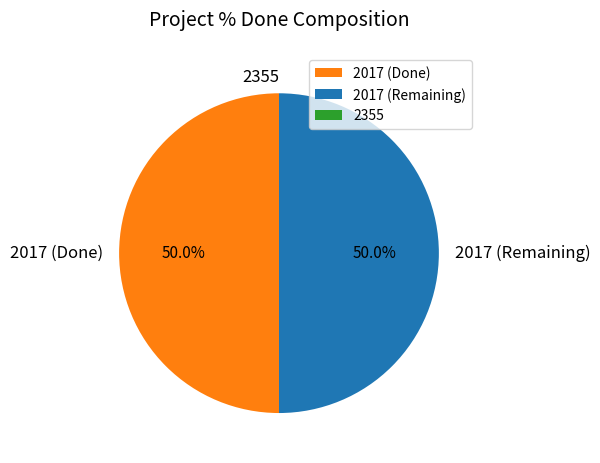

How much of the chart is everything except 2017 (Done)?

50.0%